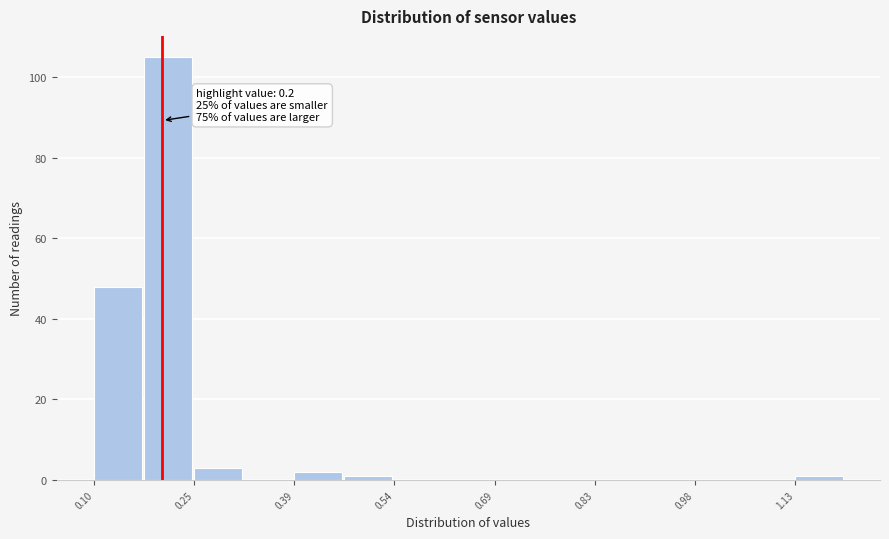

Read against the x-axis, roughly where is the centre of the tallest bar?

0.20